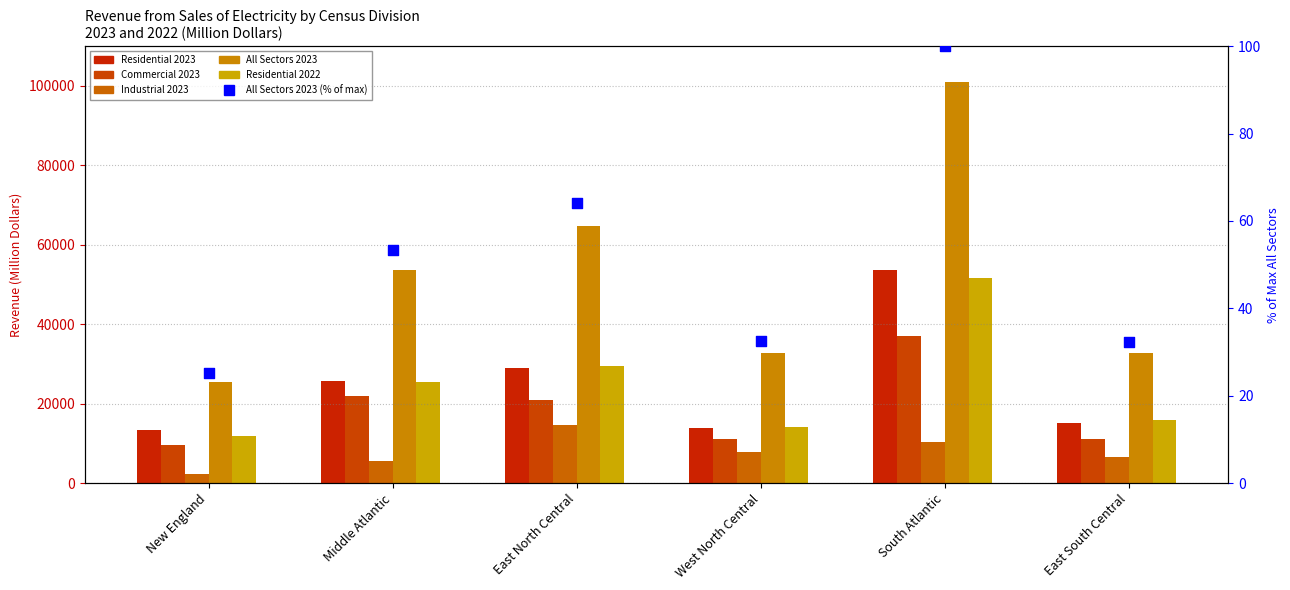

At which category is the sum across all series the highest?

South Atlantic